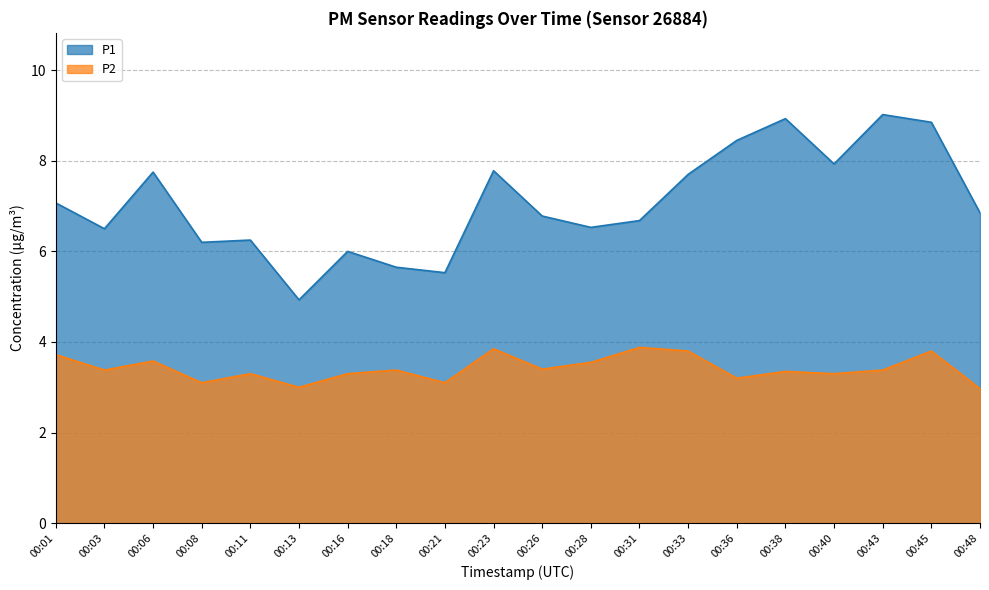

Which category has the lowest value in the P1 series?

00:13